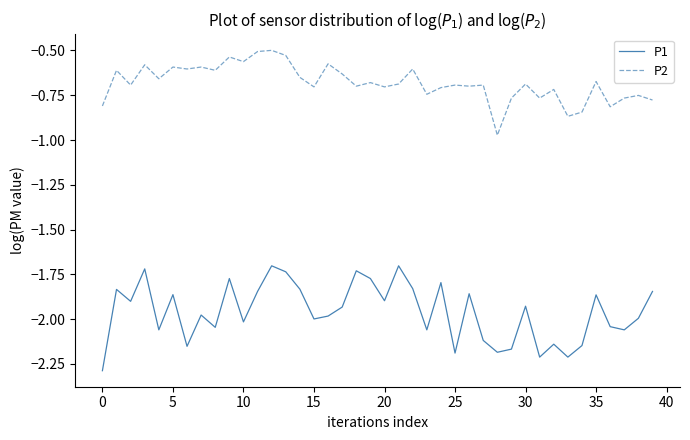

Count the number of data series in this chart.

2